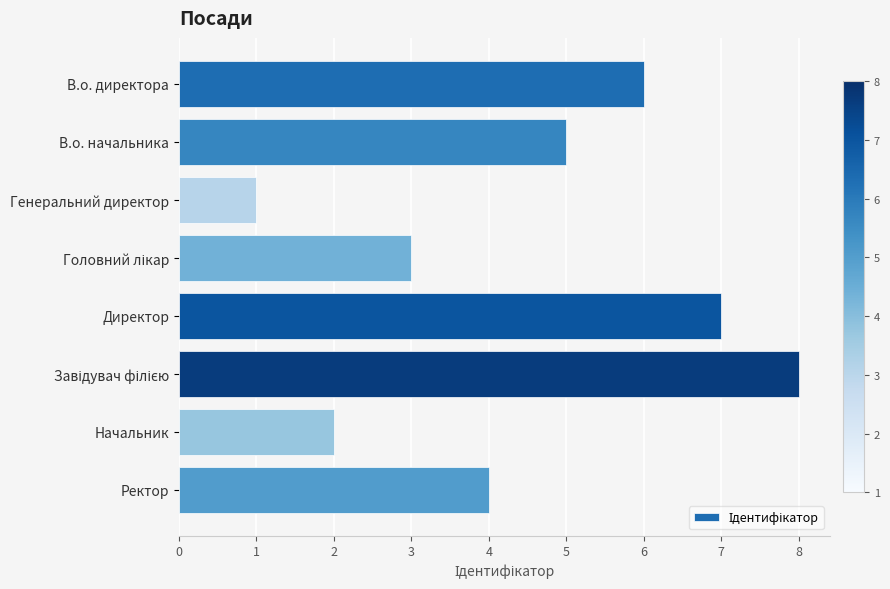

What is the difference between the maximum and minimum values?

7